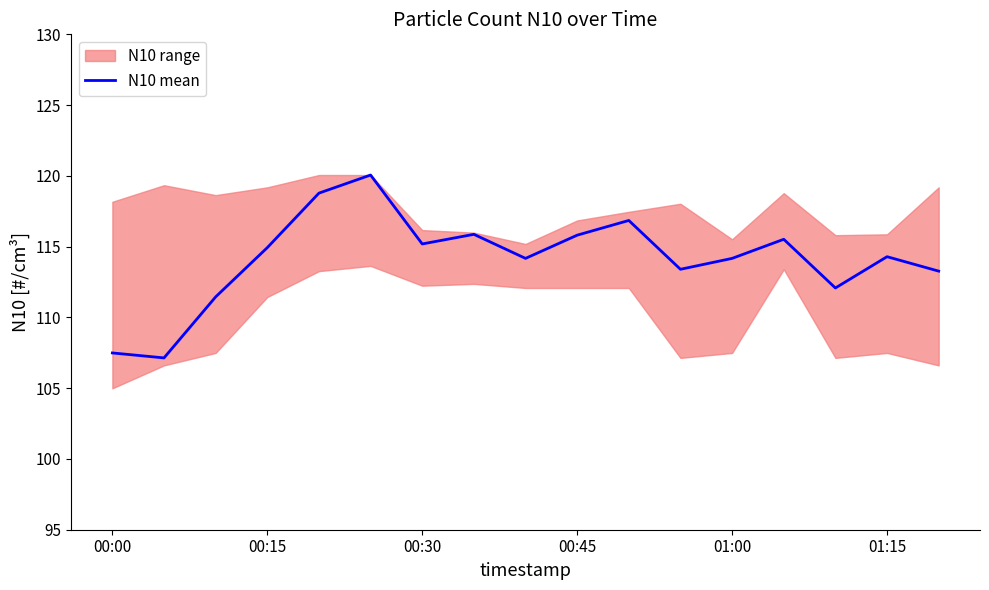

What is the difference between the values at 10 and 13?

1.3